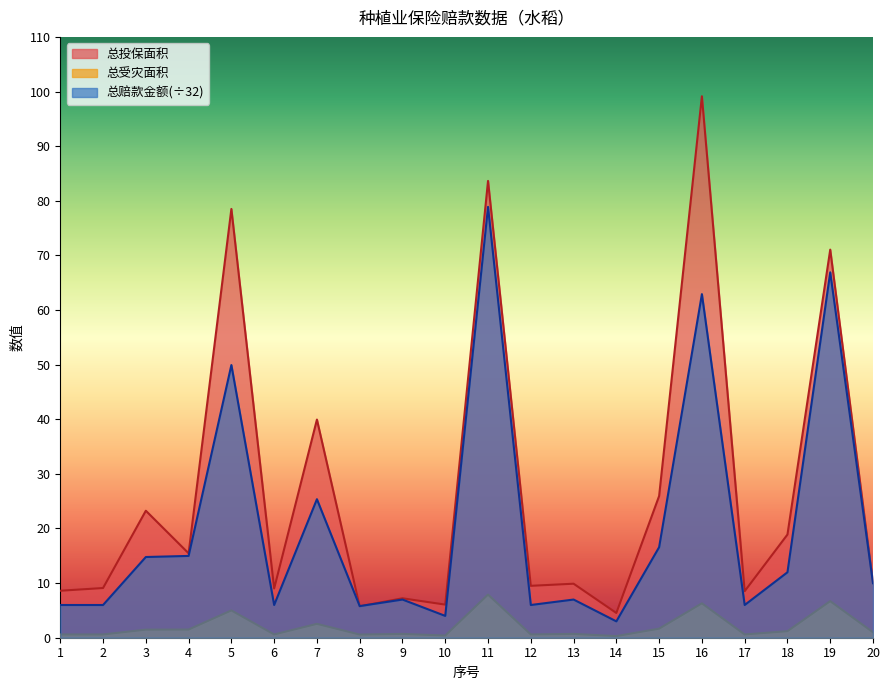

Between 11 and 5, which is larger?

11